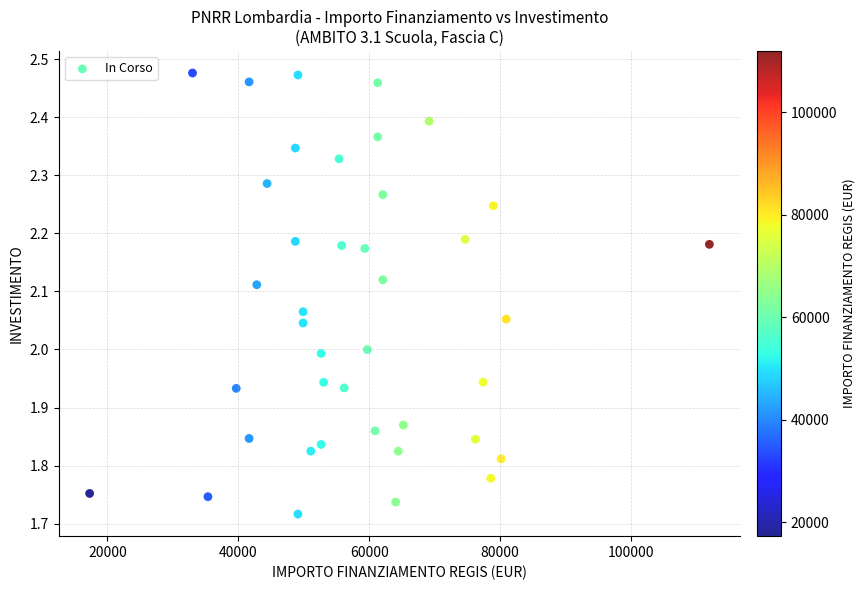

What is the range of Y values (max minus min)?

0.8